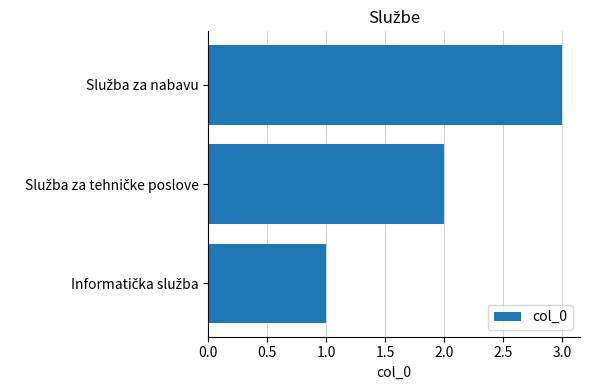

What is the greatest value displayed?

3